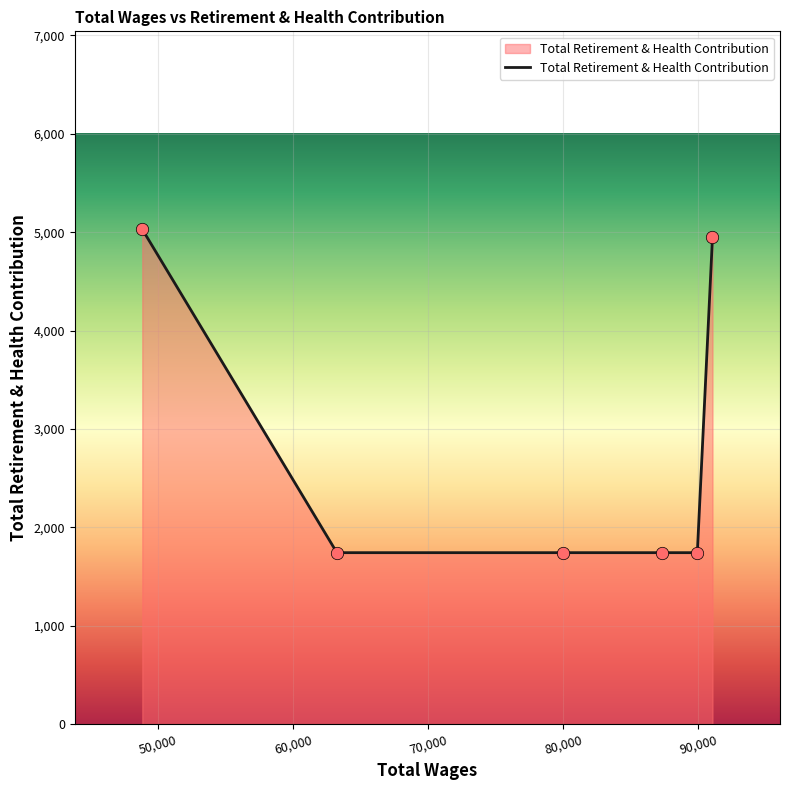

What is the difference between the maximum and minimum values?

3286